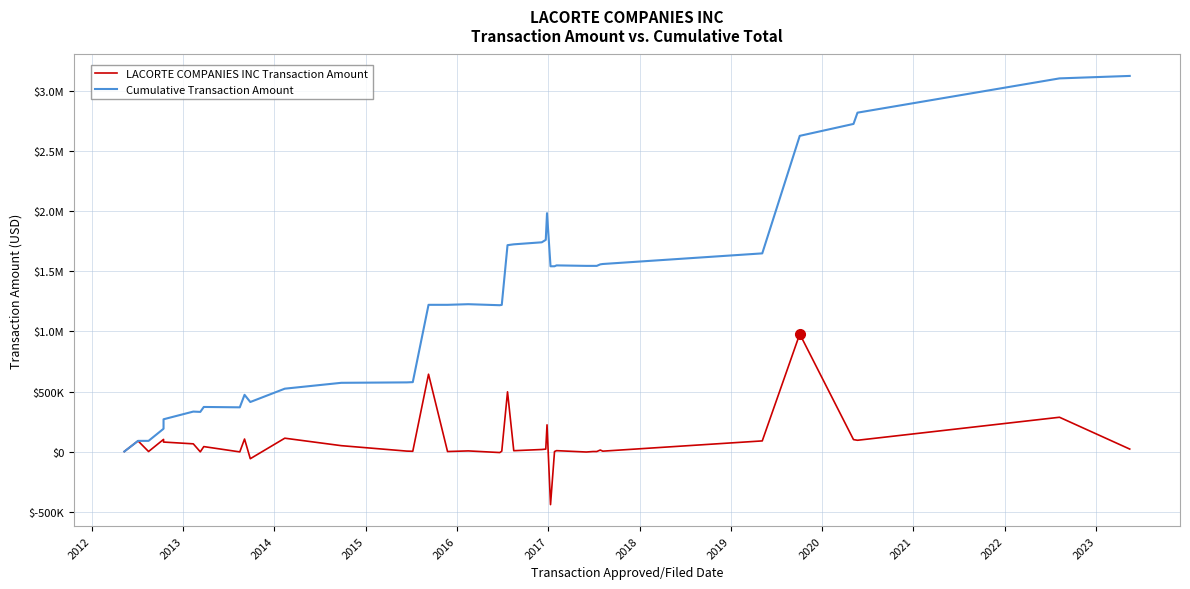

How many data points in LACORTE COMPANIES INC Transaction Amount are above 12503?

19